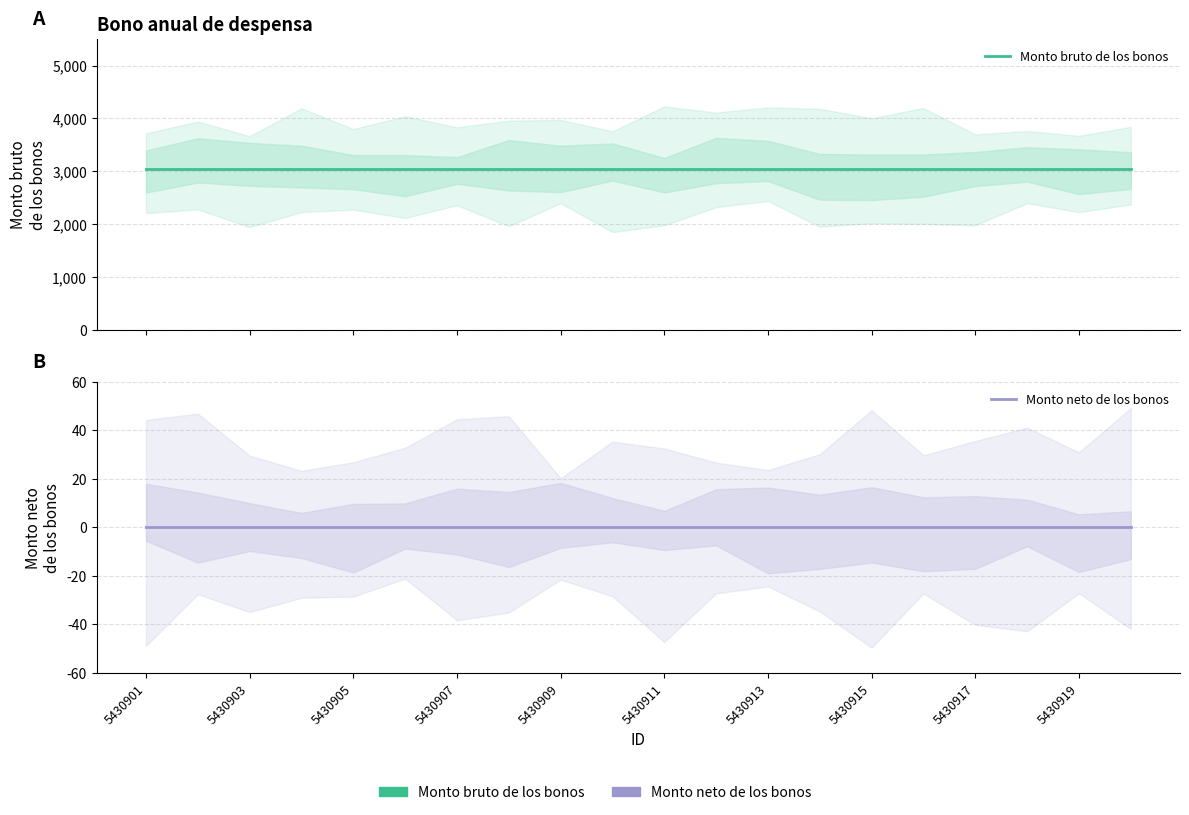

The value of Monto bruto de los bonos at 5430907 is 4263. True or false?

False